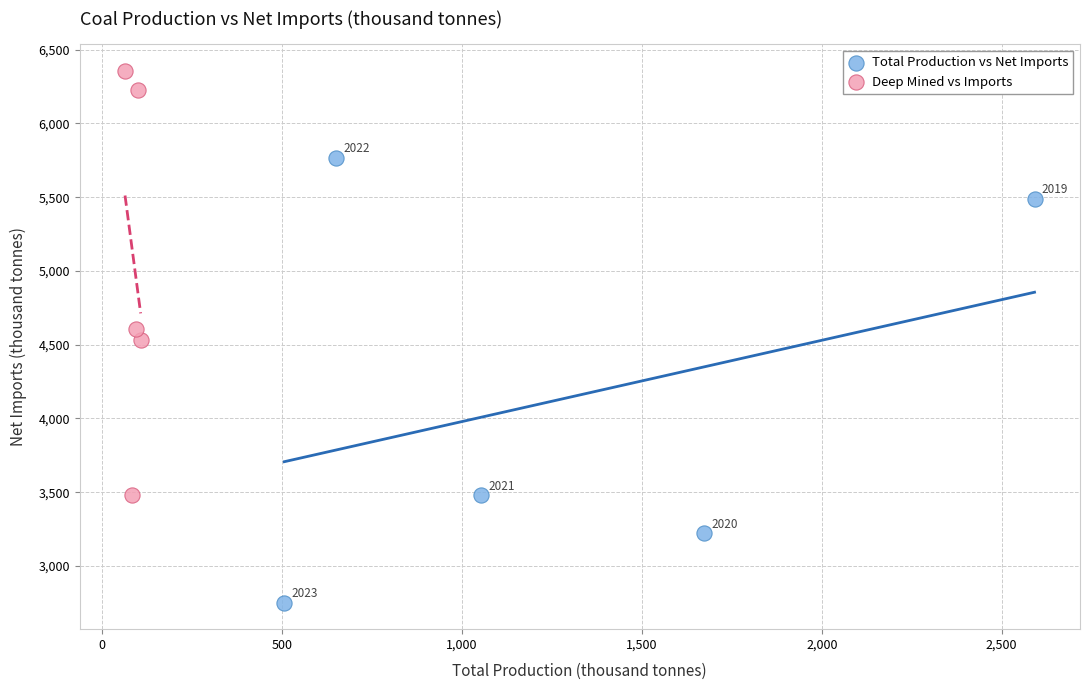

Which series has the widest spread of Y values?

Total Production vs Net Imports